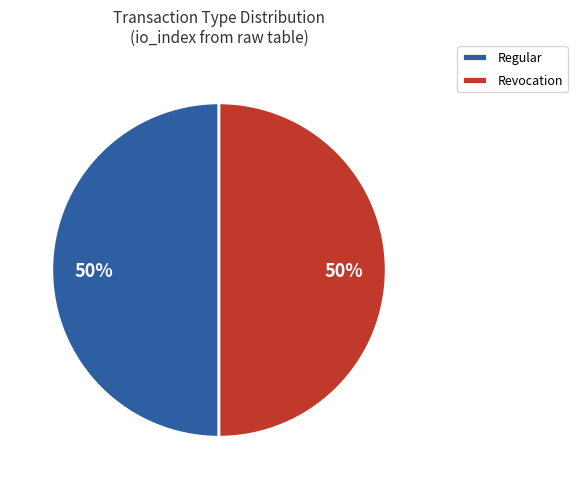

Is the sum of Revocation and Regular greater than half?

Yes